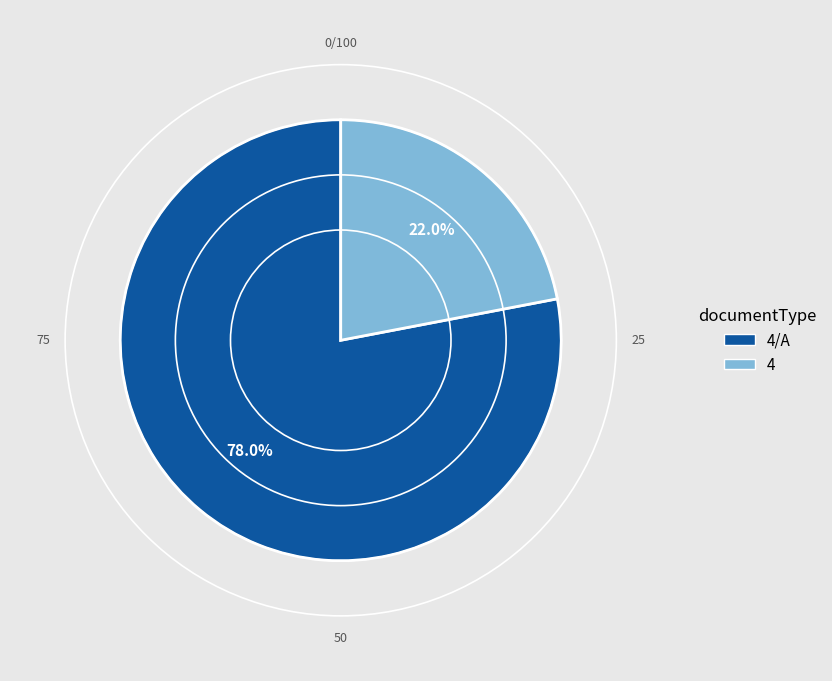

Is there a majority slice in this chart?

Yes